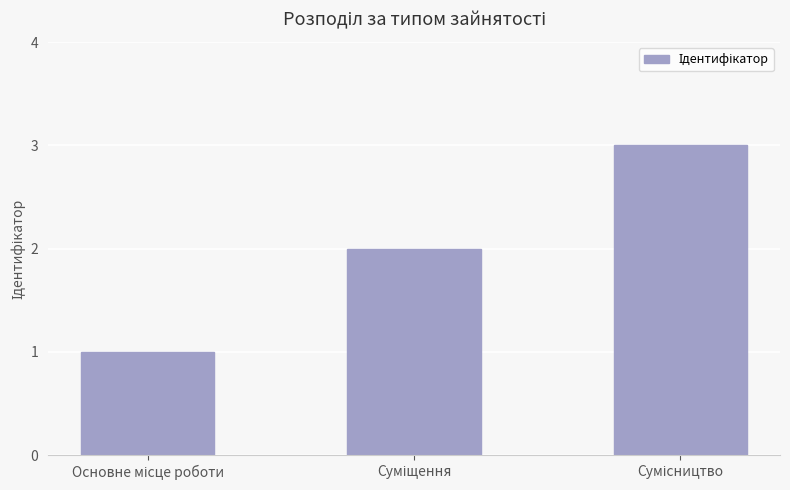

What is the maximum value shown in the chart?

3